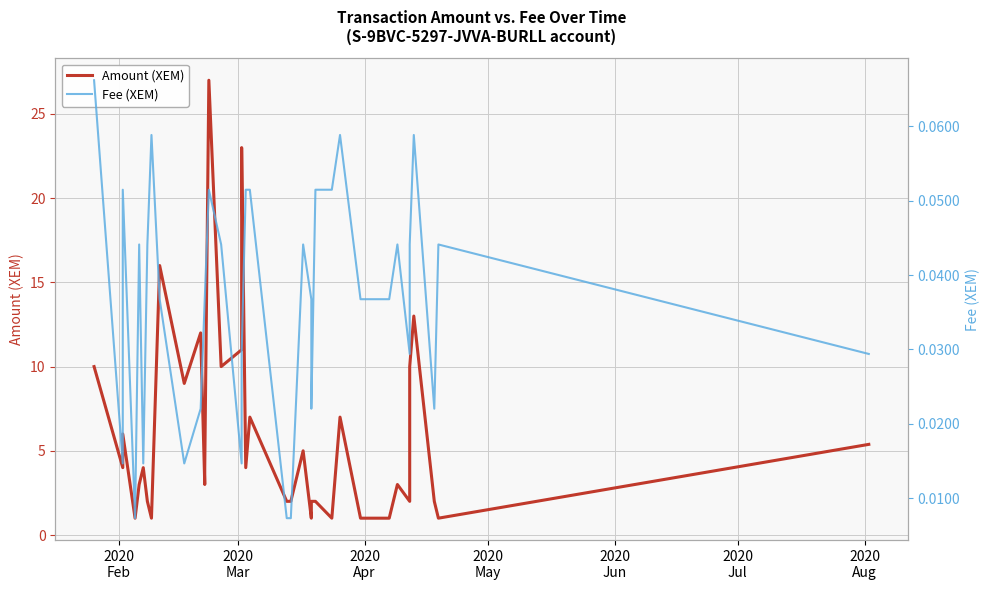

In Fee (XEM), how many points are higher than both neighbors (excluding endpoints)?

9